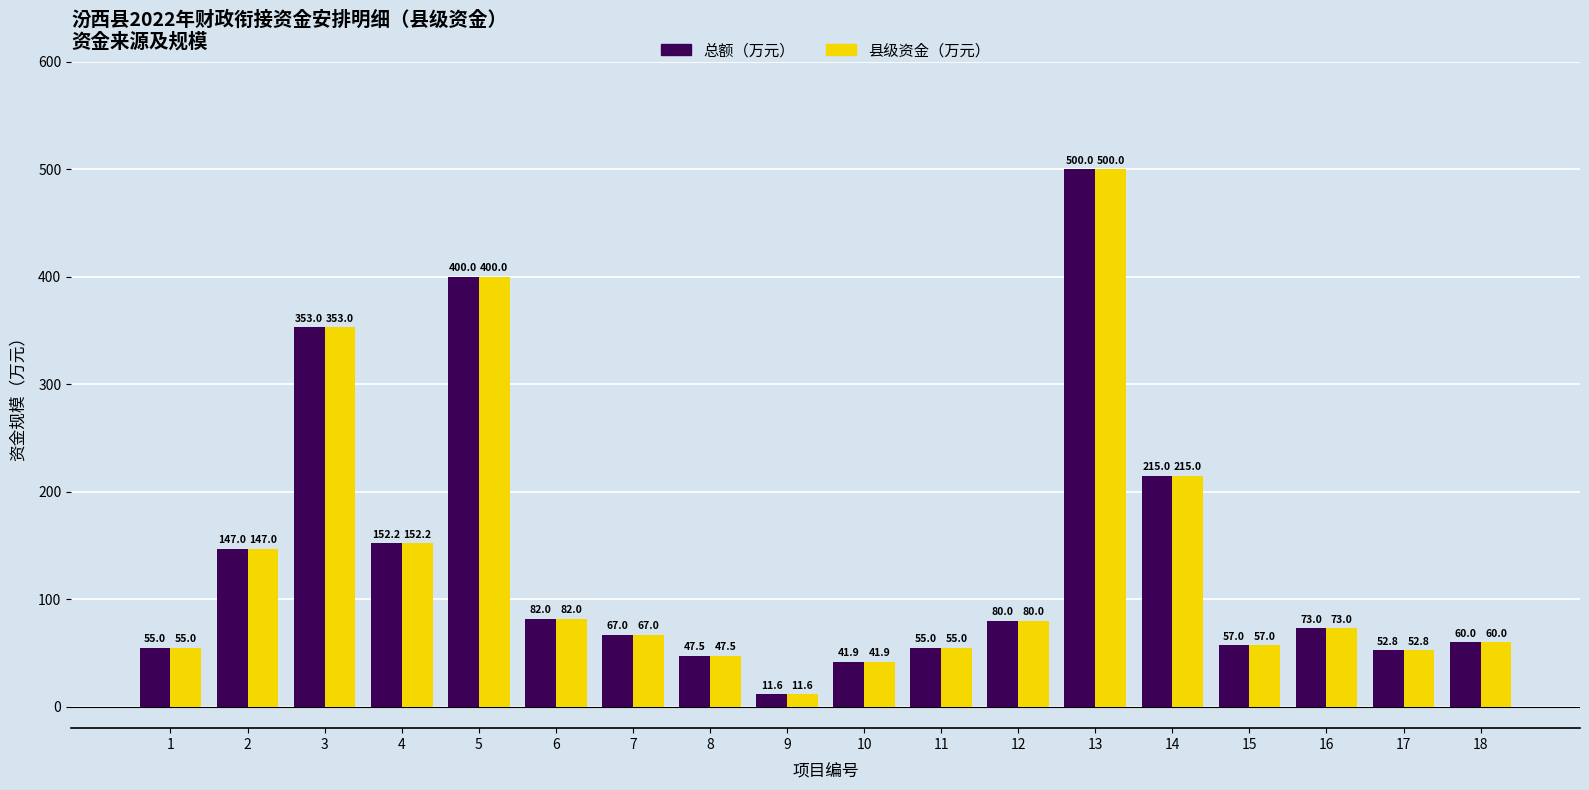

Count the number of data series in this chart.

2